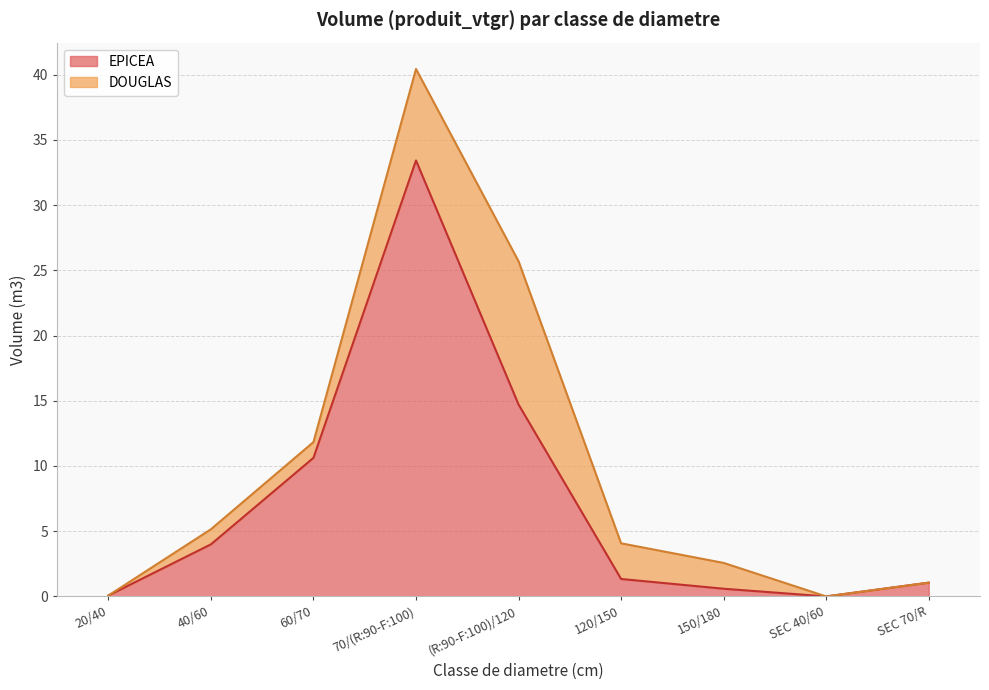

Where is the data nearest to the value 16?

(R:90-F:100)/120